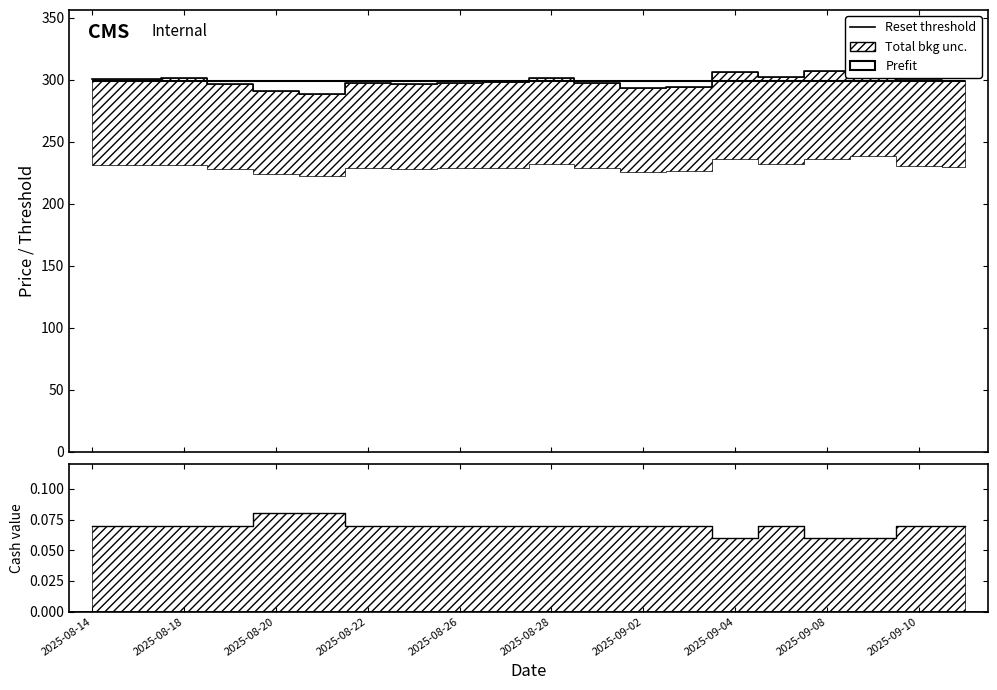

What is the label of the 16th point from the right?

2025-08-20